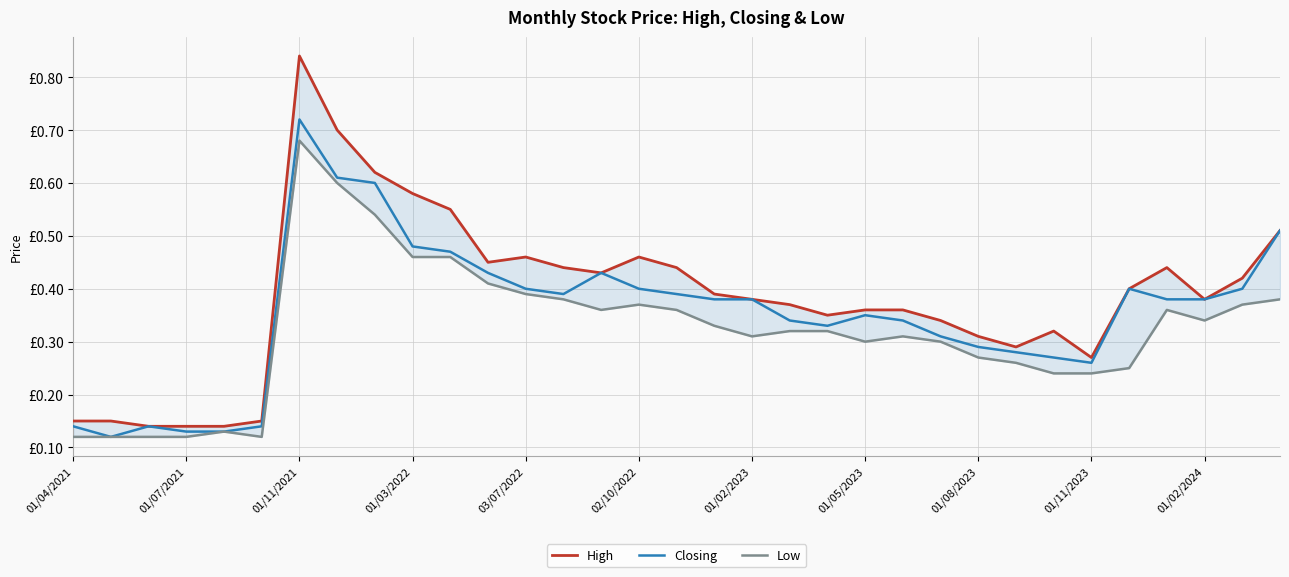

What is the difference between the maximum and minimum values in the Low series?

0.6